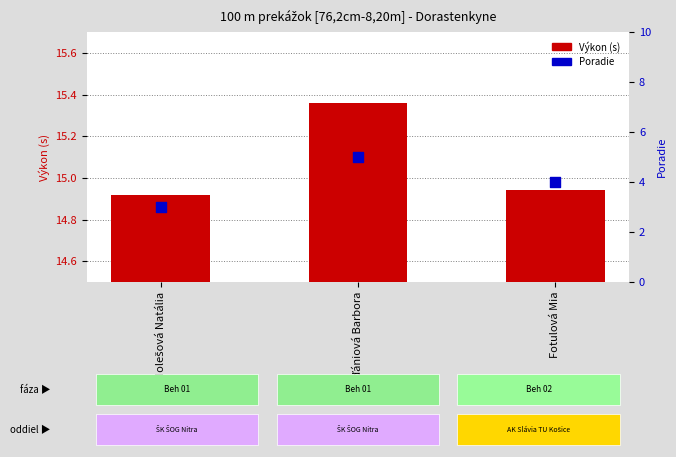

Which series has the largest total across all categories?

Výkon (s)